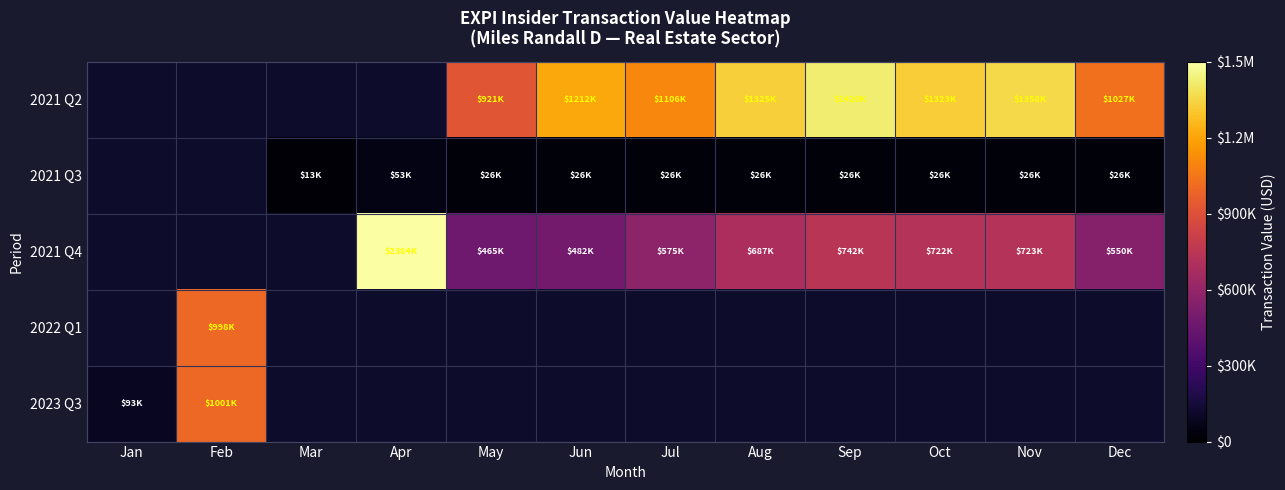

Which has a higher value, May or Jul?

Jul